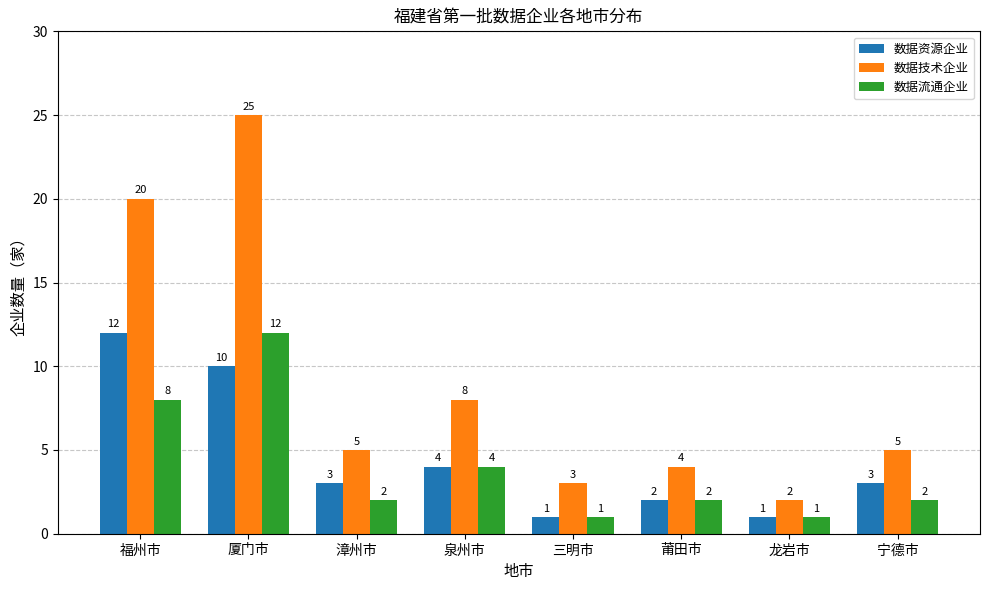

What is the difference between the maximum and minimum values in the 数据资源企业 series?

11